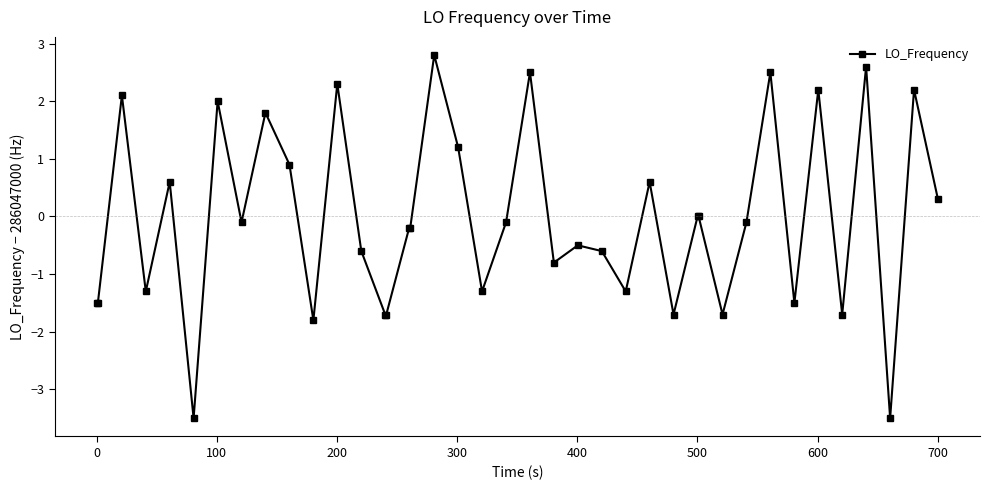

What is the smallest value displayed?

-3.5